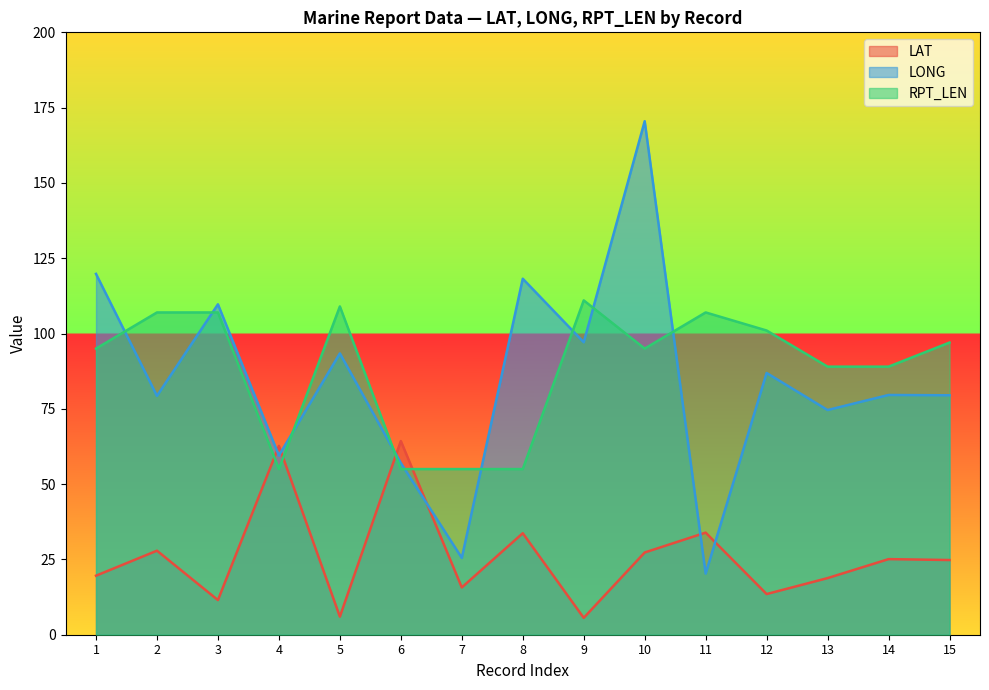

Is it true that LAT equals 33.7 at 8?

True